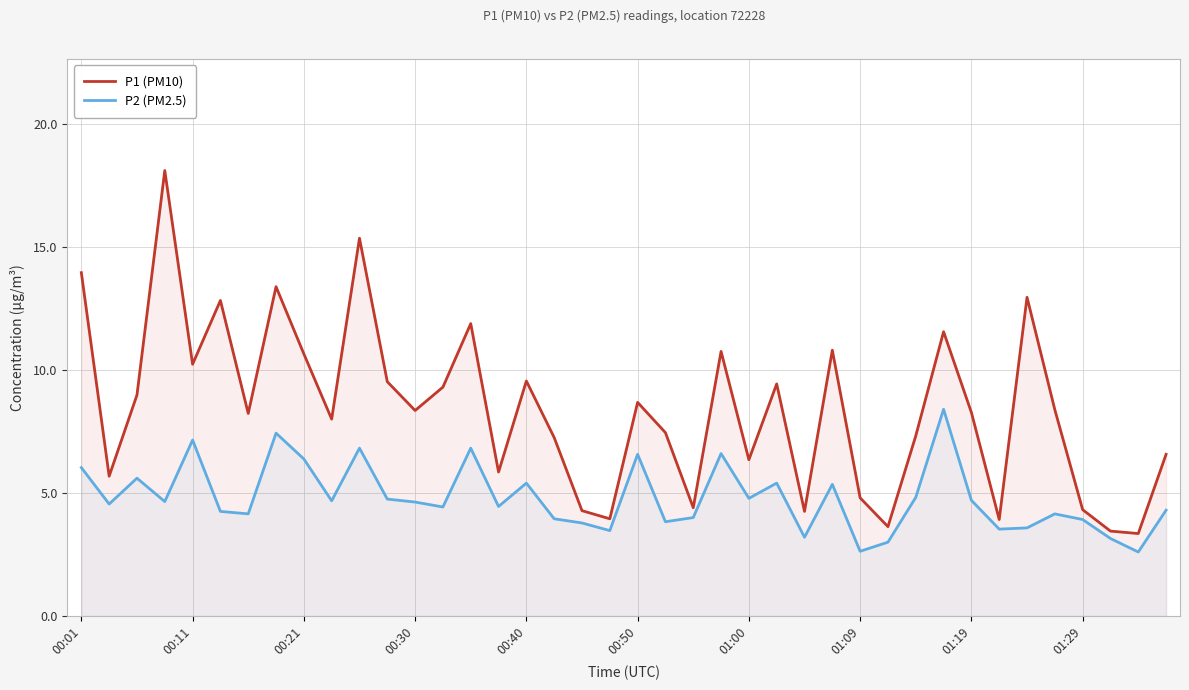

At how many categories does at least one series exceed 8?

22